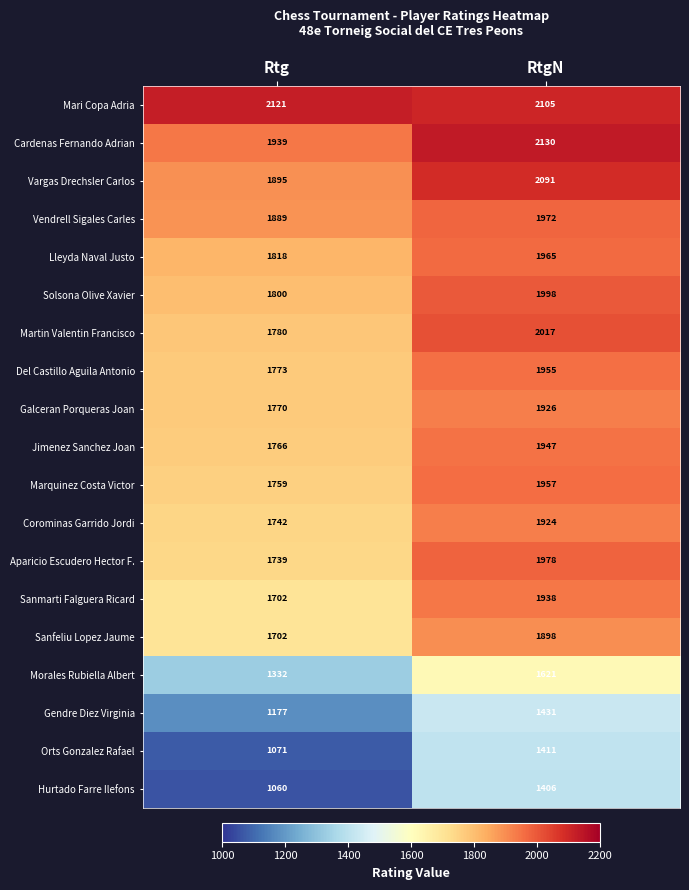

Which label corresponds to the largest value in the chart?

RtgN